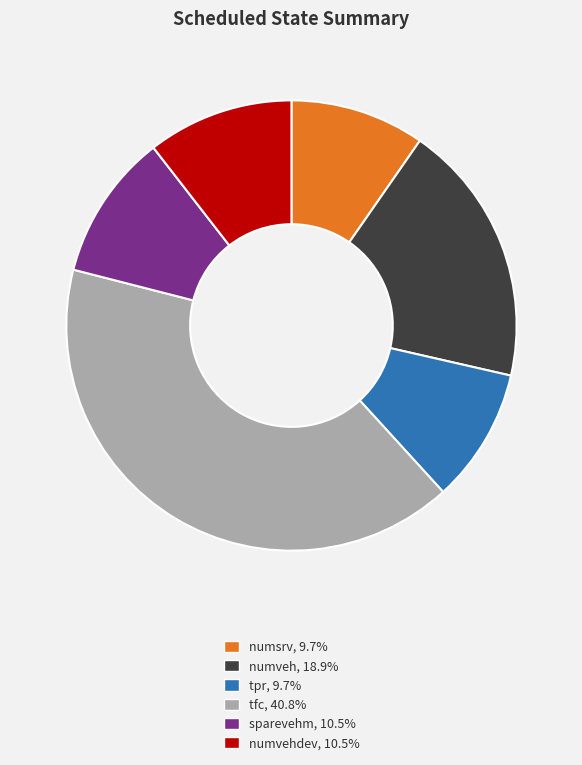

Does numsrv, 9.7% represent more than half of the total?

No